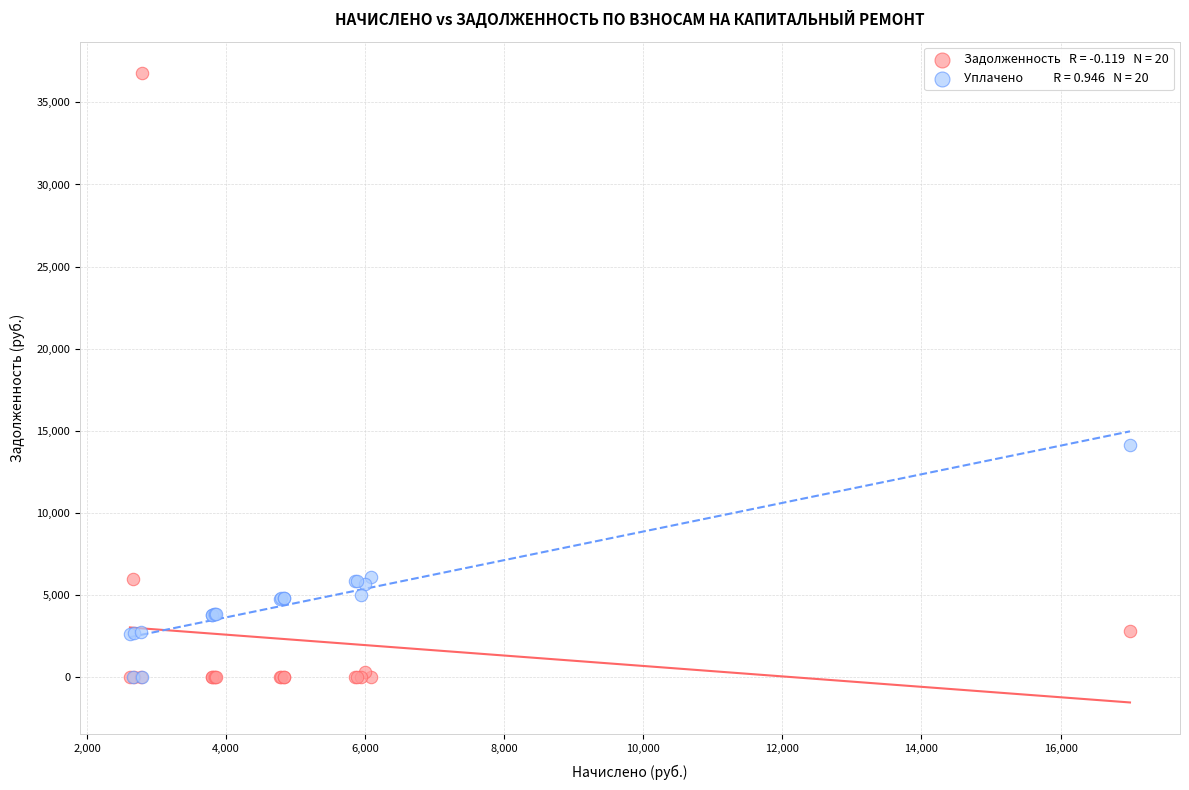

Across all series, what Y value is closest to 18389?

14165.7